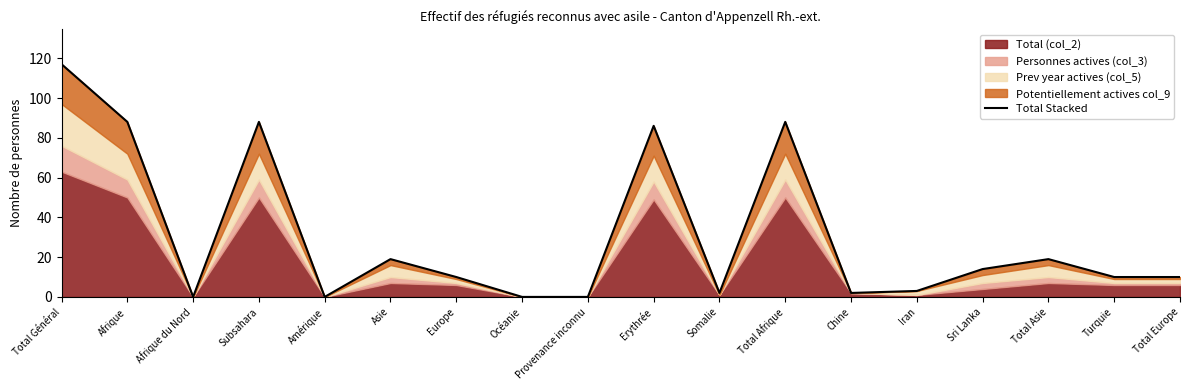

The value at Asie is 4. True or false?

False